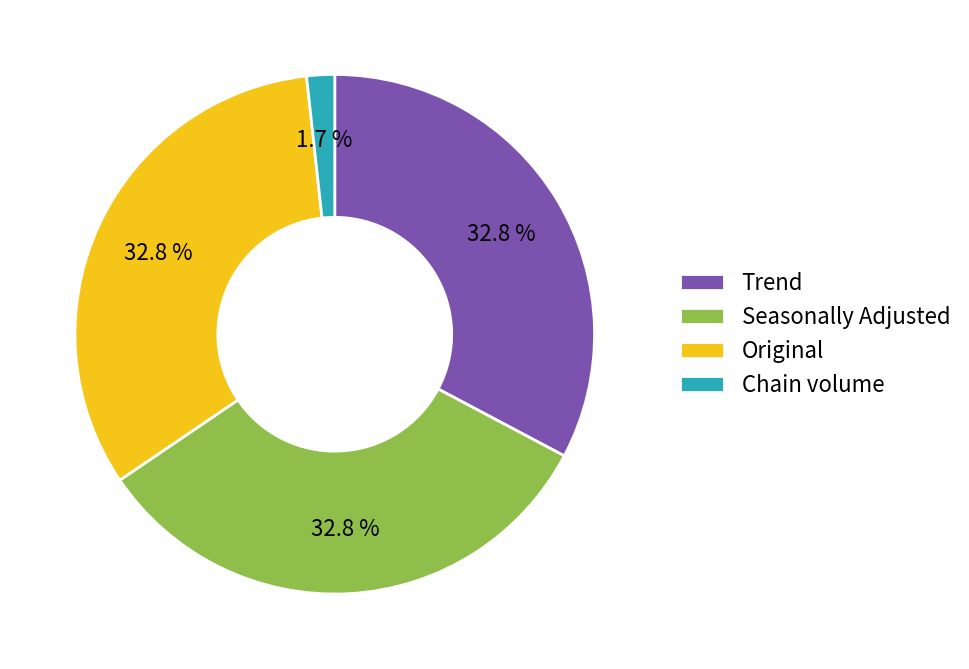

To the nearest percent, what is the combined percentage of Original and Trend?

66%